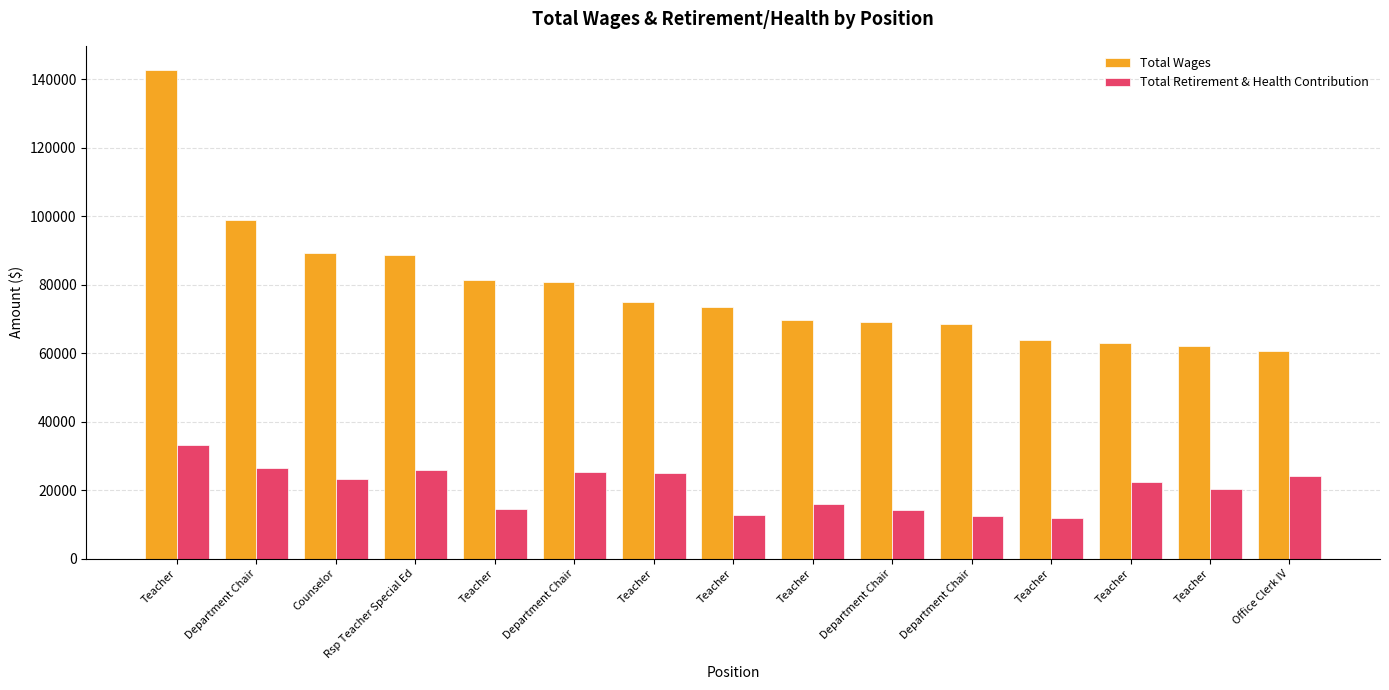

What is the minimum value for Total Wages?

60738